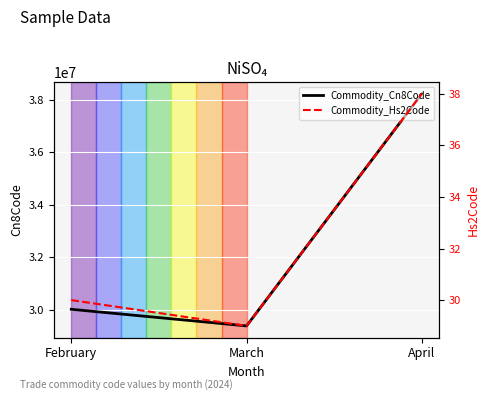

What is the difference between the maximum and minimum values in the Commodity_Cn8Code series?

8832010